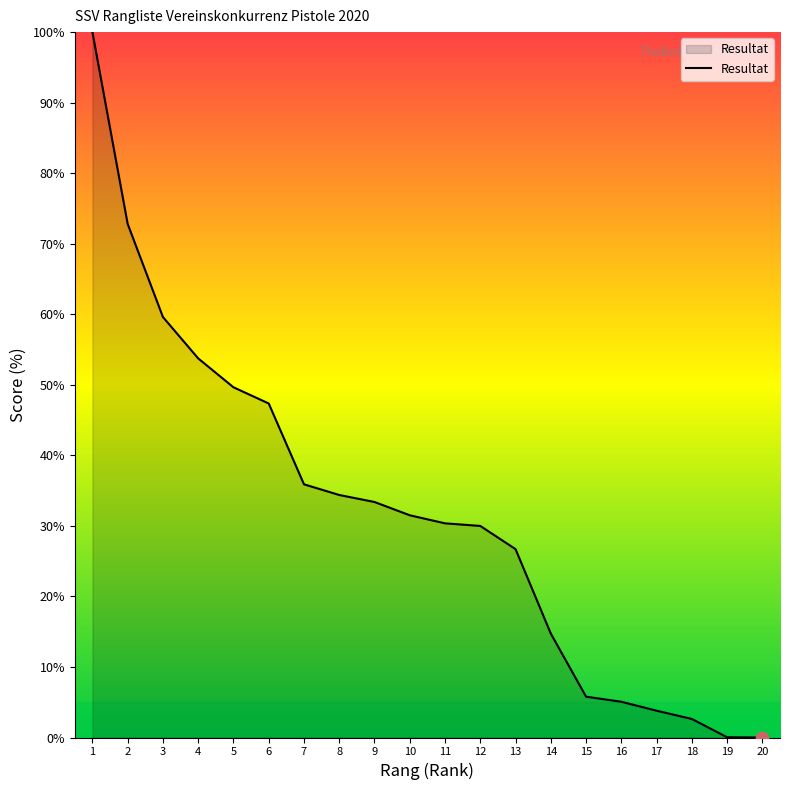

Between 15 and 14, which is larger?

14